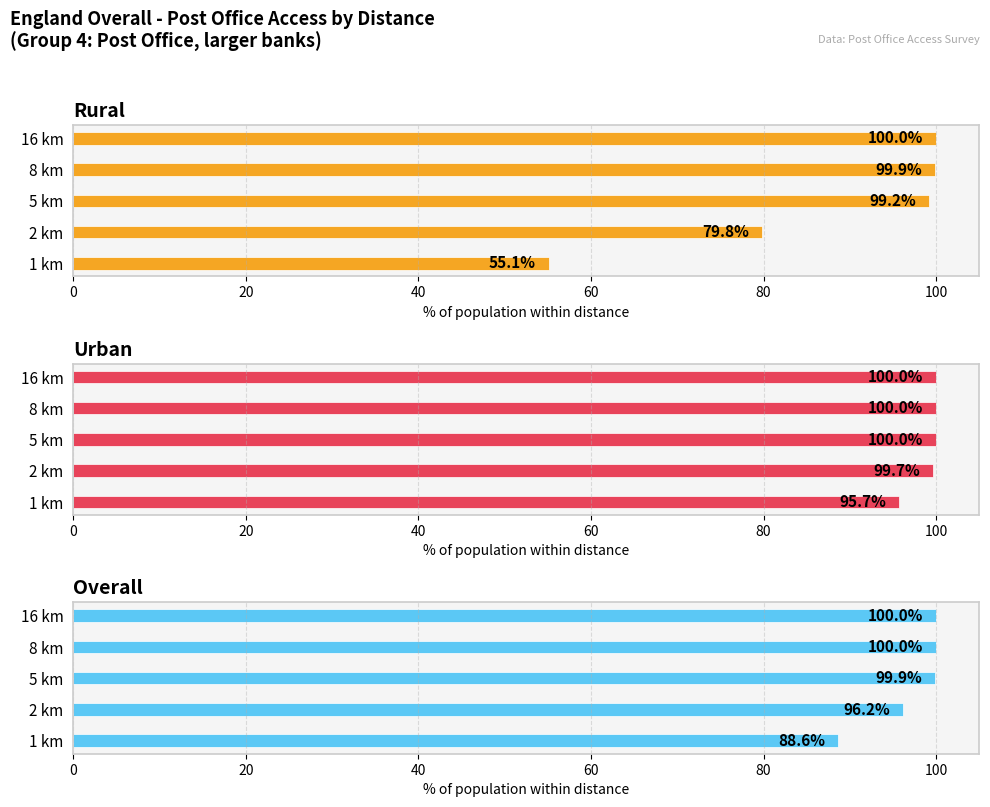

What is the maximum value for Urban?

100.0